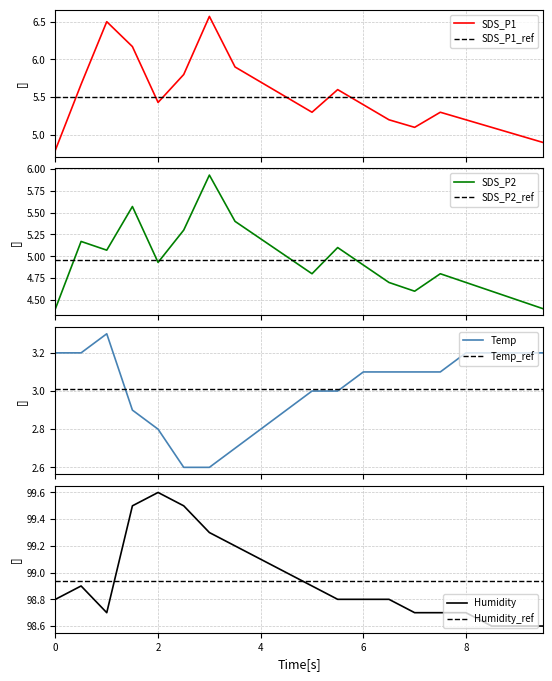

What is the lowest value of the SDS_P1 series?

4.8